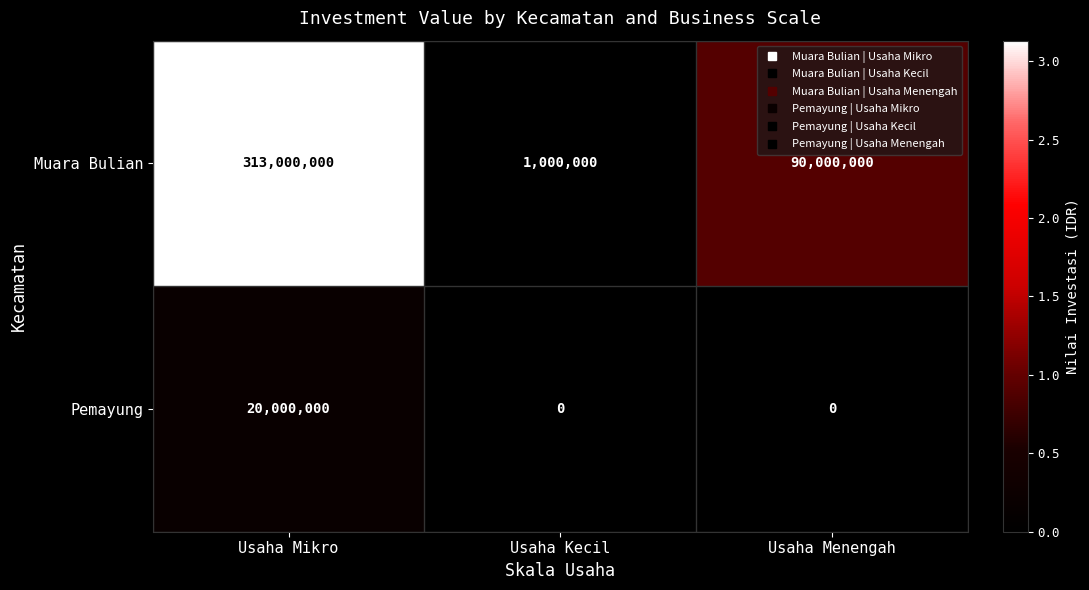

Which series has the largest total across all categories?

Muara Bulian